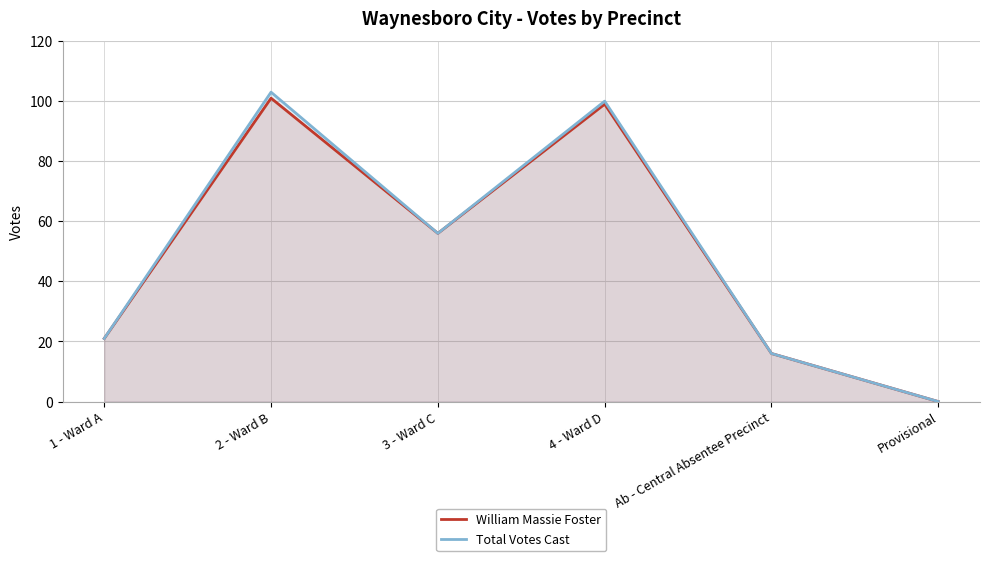

What is the sum of all Total Votes Cast values?

296